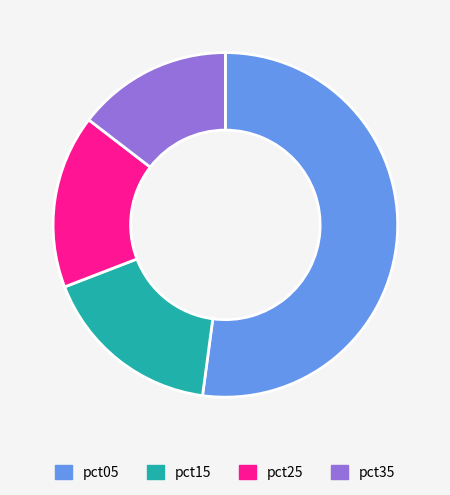

Approximately how many times larger is the value at pct35 compared to pct05?

0.3